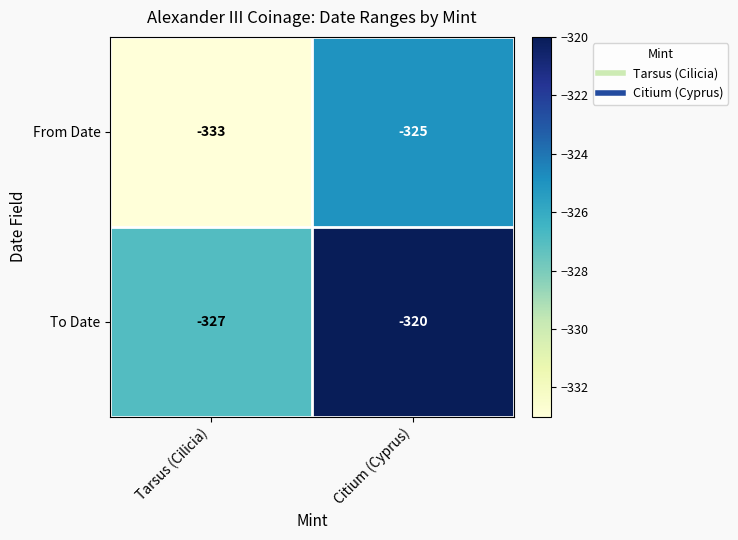

At Citium (Cyprus), list the series in order from smallest to largest.

From Date, To Date